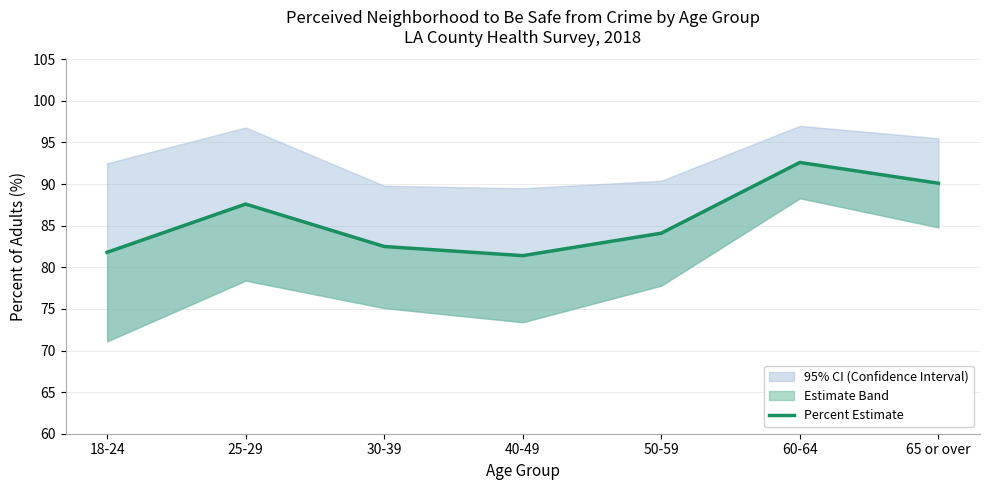

True or false: the data shows 41.1 at 18-24.

False